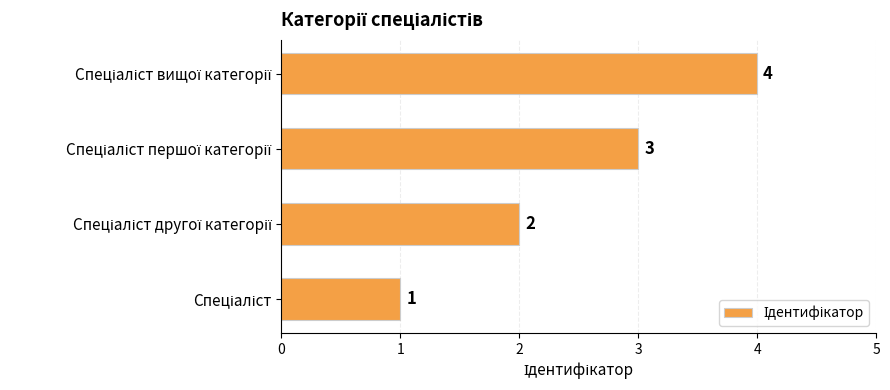

What is the sum of all values?

10